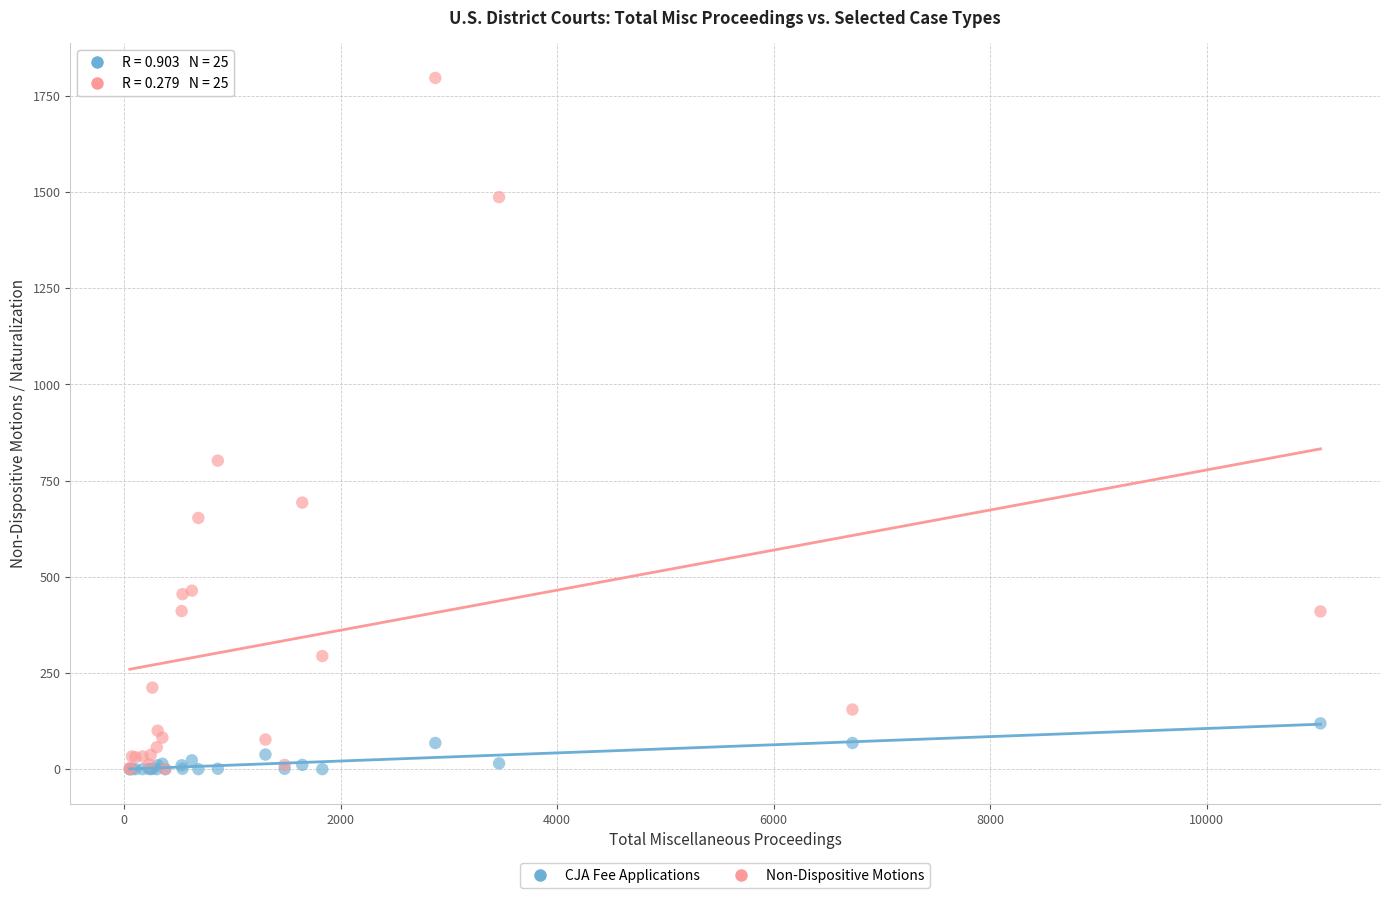

What are all the series names shown in the legend?

CJA Fee Applications, Non-Dispositive Motions